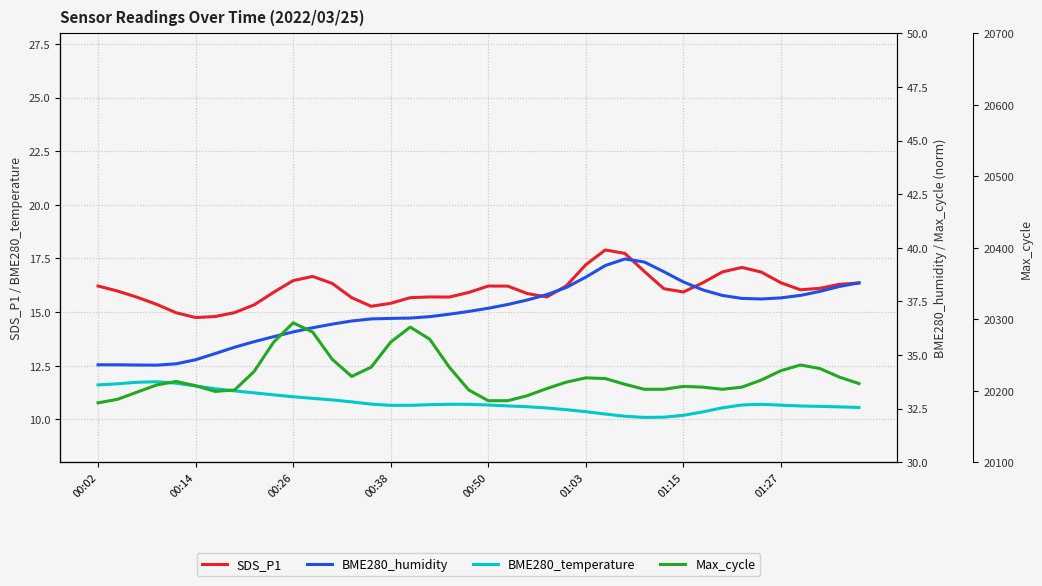

In BME280_humidity, how many points are higher than both neighbors (excluding endpoints)?

1